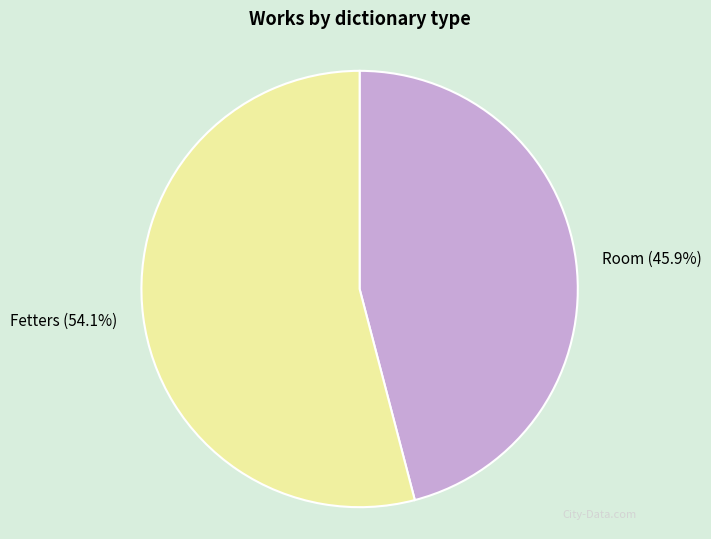

Which category has the smallest portion of the pie?

Room